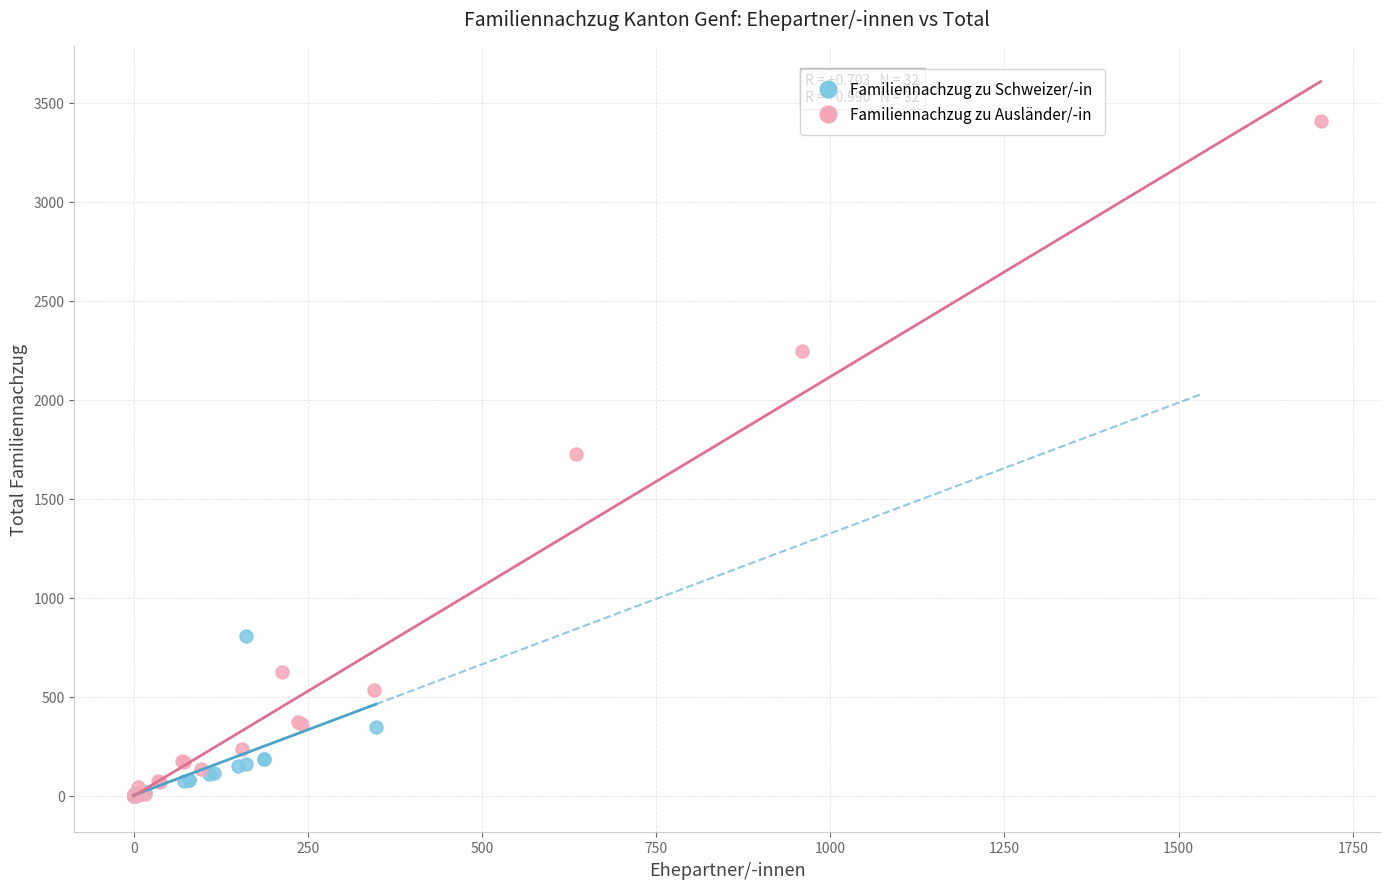

Which series has the largest Y range (max minus min)?

Familiennachzug zu Ausländer/-in